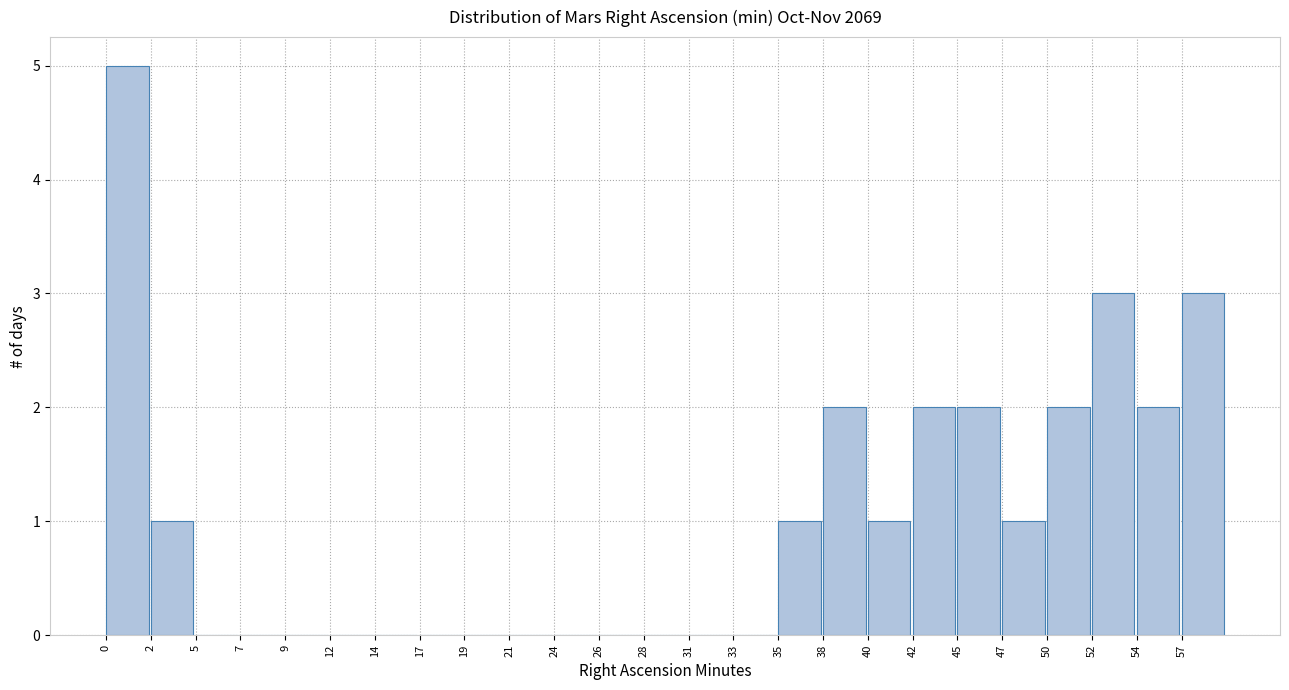

Reading left to right, transcribe this chart: for each bar, give the range it covers on the x-axis and its height. Neither the bar edges nor the heights are printed on the chart, so give them approximately, as read against the axes.

0.0 to 2.5: 5
2.5 to 4.5: 1
4.5 to 7.0: 0
7.0 to 9.5: 0
9.5 to 12.0: 0
12.0 to 14.0: 0
14.0 to 16.5: 0
16.5 to 19.0: 0
19.0 to 21.0: 0
21.0 to 23.5: 0
23.5 to 26.0: 0
26.0 to 28.5: 0
28.5 to 30.5: 0
30.5 to 33.0: 0
33.0 to 35.5: 0
35.5 to 38.0: 1
38.0 to 40.0: 2
40.0 to 42.5: 1
42.5 to 45.0: 2
45.0 to 47.0: 2
47.0 to 49.5: 1
49.5 to 52.0: 2
52.0 to 54.5: 3
54.5 to 56.5: 2
56.5 to 59.0: 3